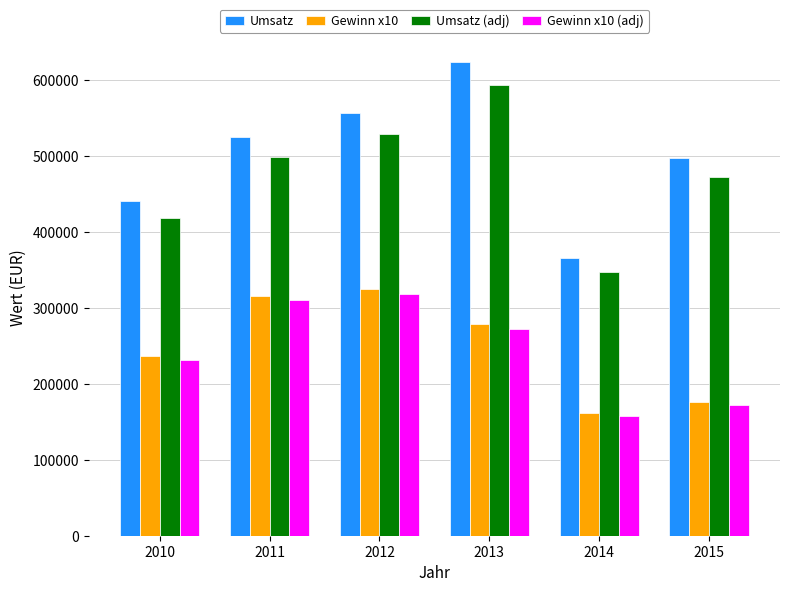

Which series changed the most between 2010 and 2012?

Umsatz